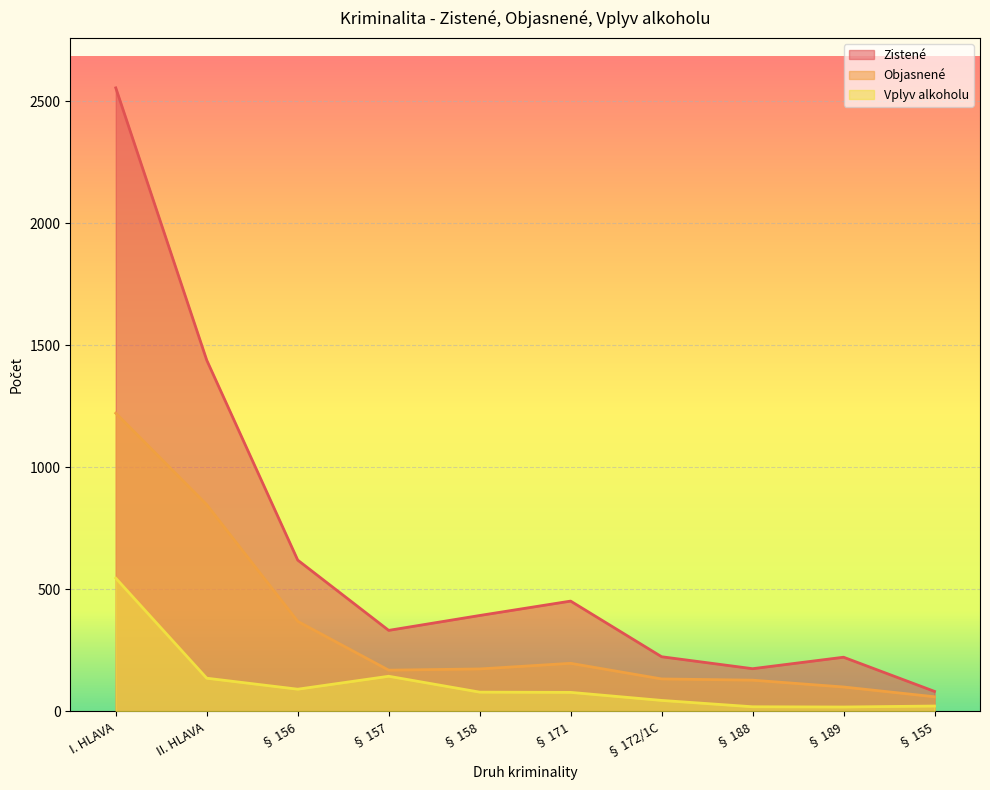

At which category is the sum across all series the highest?

I. HLAVA